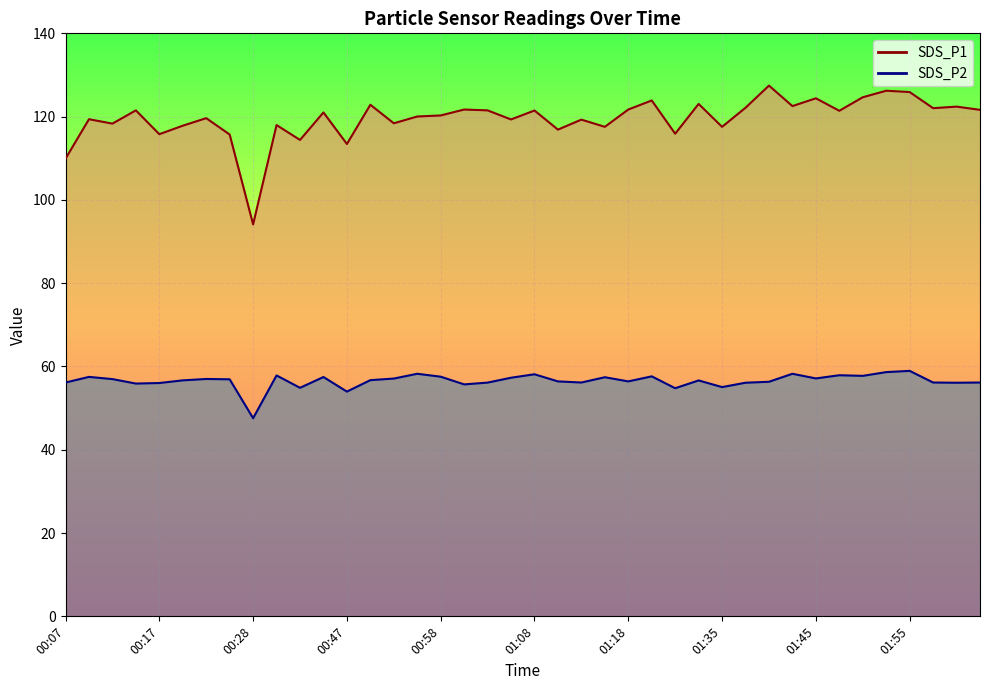

Rank the categories by SDS_P2 value from lowest to highest.

00:28, 00:47, 01:29, 00:42, 01:35, 01:00, 00:15, 00:17, 01:37, 02:00, 01:03, 00:07, 01:13, 01:57, 02:02, 01:40, 01:11, 01:18, 01:32, 00:20, 00:50, 00:26, 00:12, 00:23, 00:53, 01:45, 01:06, 01:16, 00:45, 00:10, 00:58, 01:27, 01:50, 00:40, 01:47, 01:08, 00:55, 01:42, 01:52, 01:55